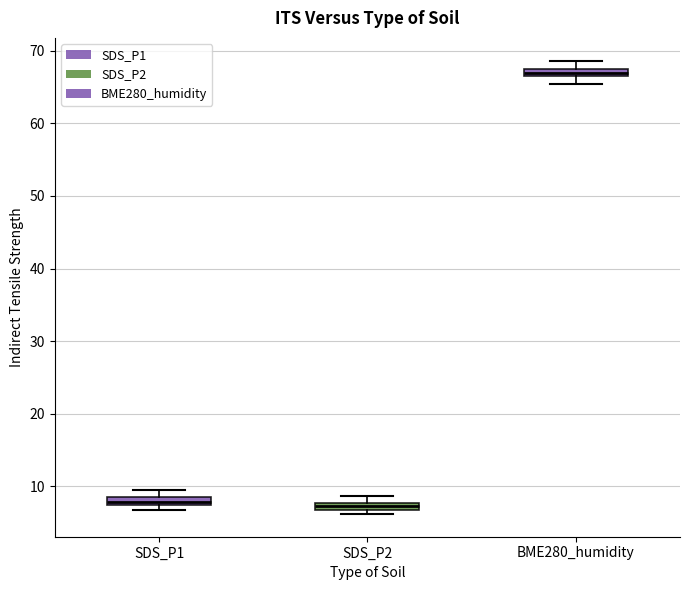

Where does the lower whisker of the box for BME280_humidity end on the y-axis? The values are not printed on the chart, so give them approximately, as read against the axis.

65